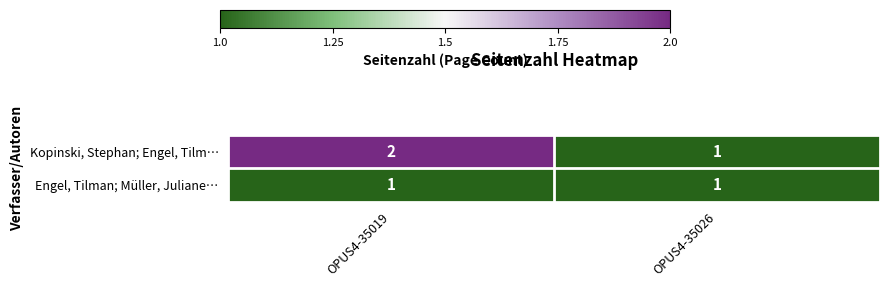

Reading left to right, list all the values displayed in this chart.

Kopinski, Stephan; Engel, Tilm…: 2	1
Engel, Tilman; Müller, Juliane…: 1	1